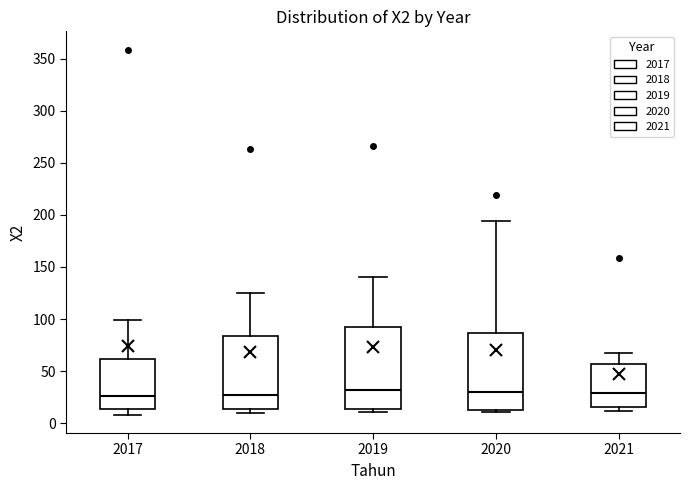

Where is the lower edge of the box at x = 2017 on the y-axis? The values are not printed on the chart, so give them approximately, as read against the axis.

15